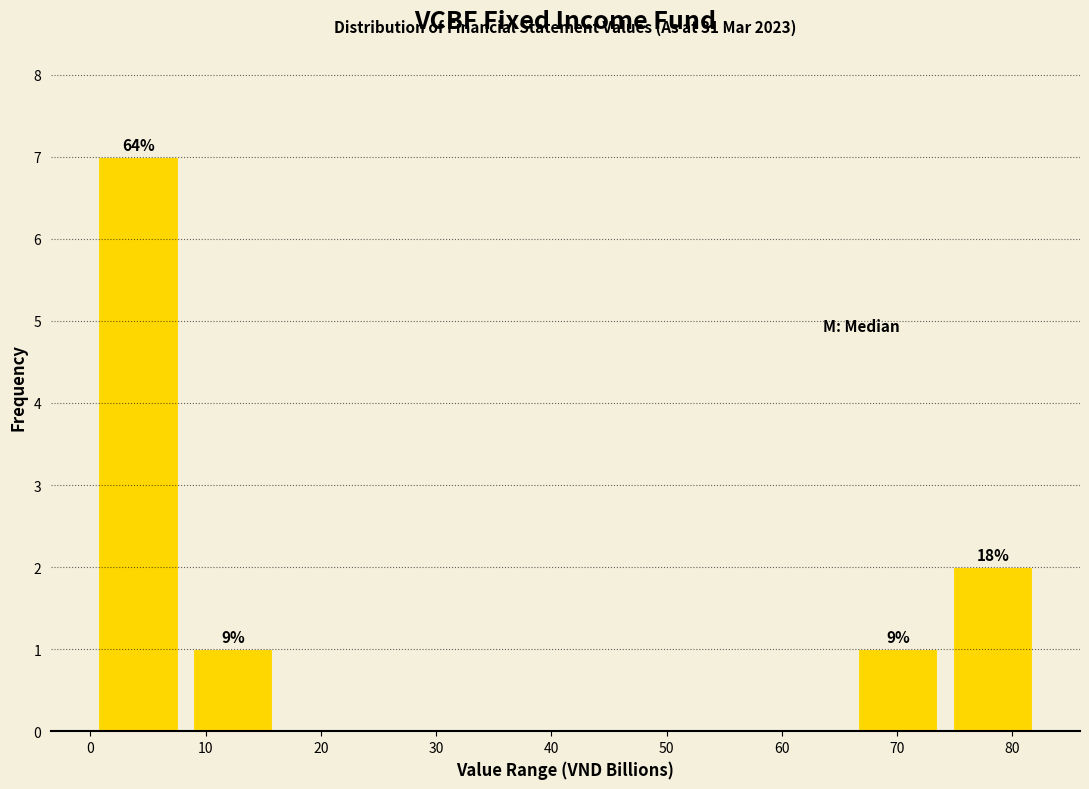

Which range on the x-axis has the tallest bar?

0 to 8